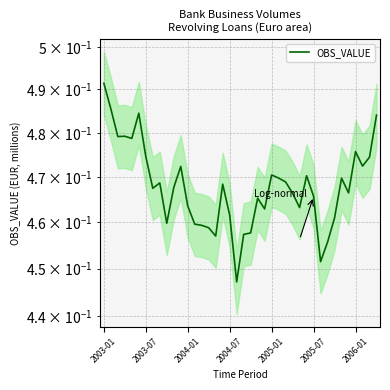

Which has a higher value, 22 or 32?

22